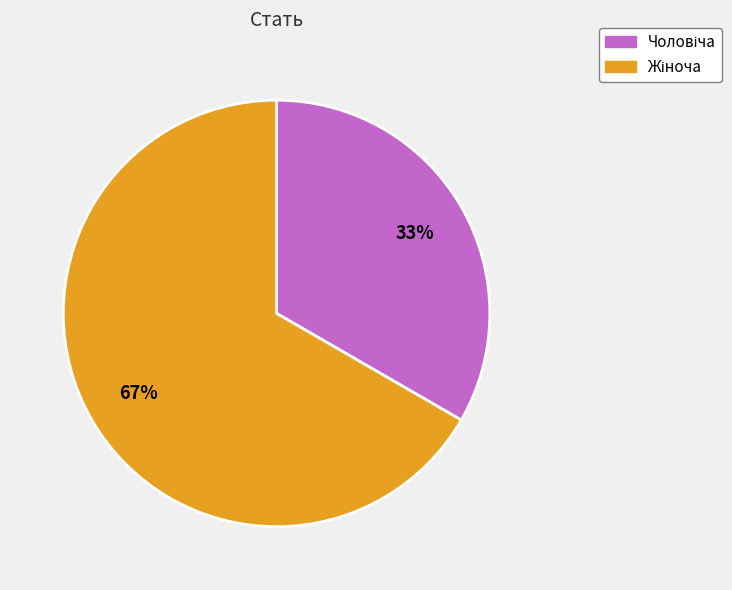

Is there a majority slice in this chart?

Yes